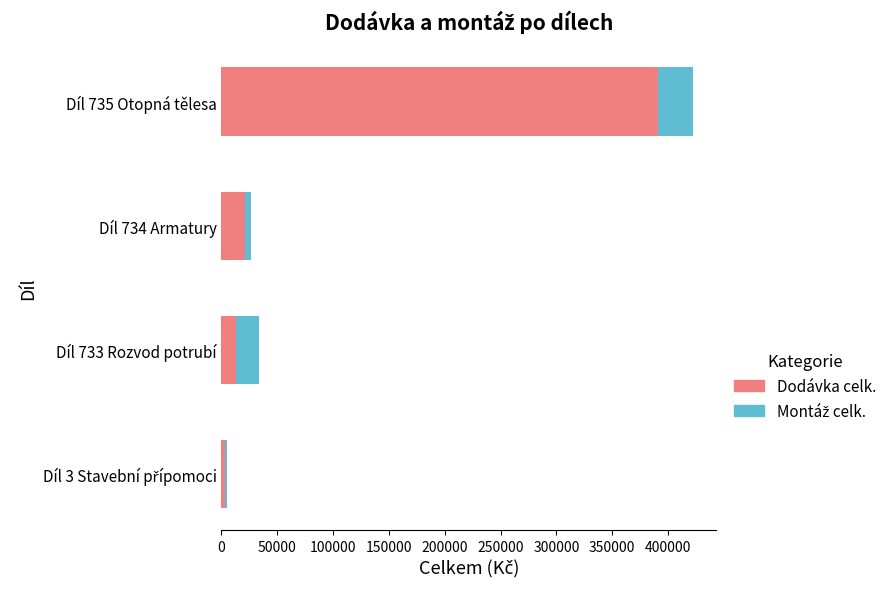

What is the sum of all Dodávka celk. values?

428843.8